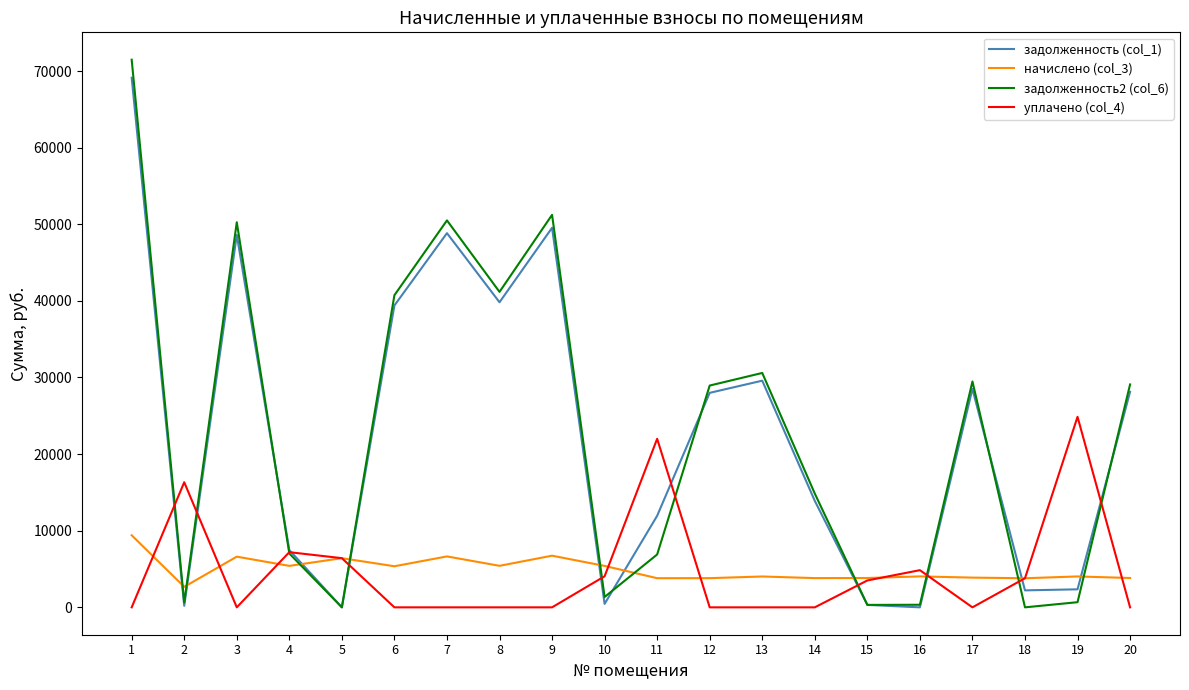

What is the total value across all series at 17?

61867.1